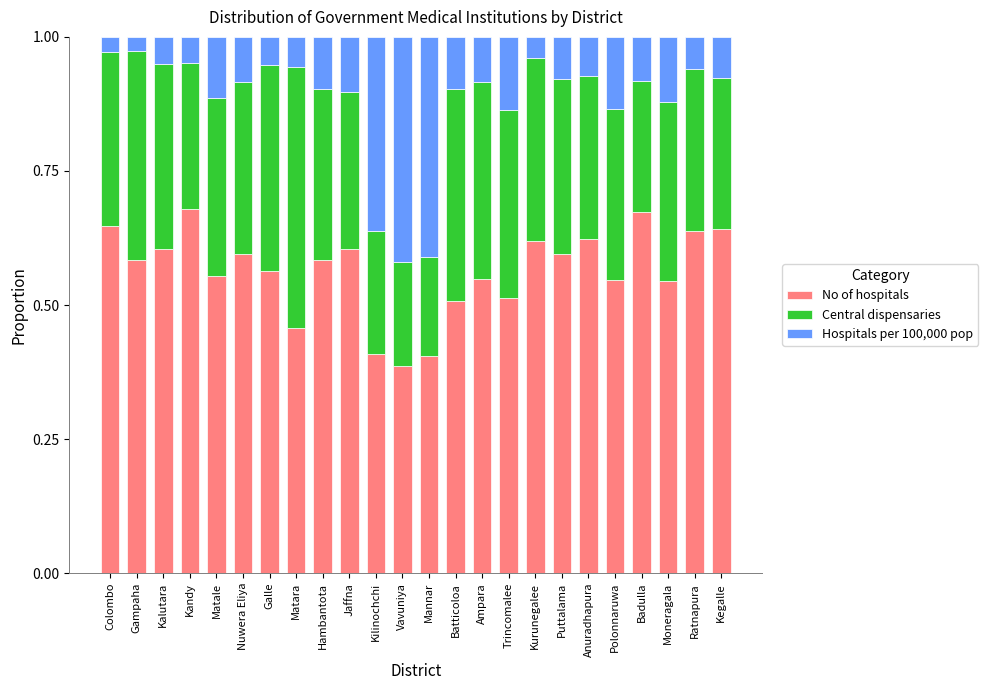

The No of hospitals series shows 1.0 at Hambantota. True or false?

False